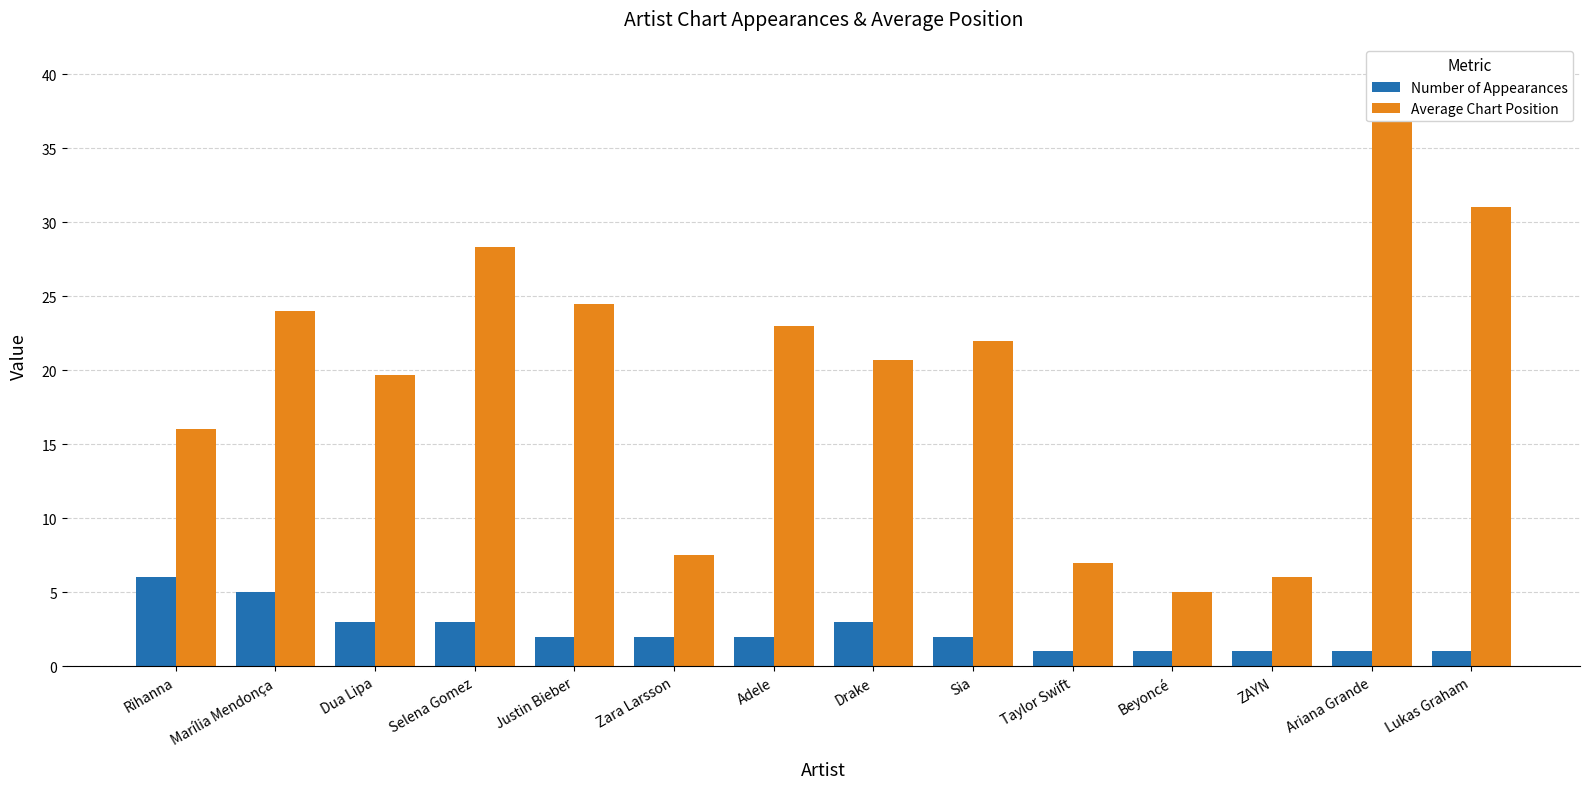

Which category has the lowest value in the Number of Appearances series?

Taylor Swift